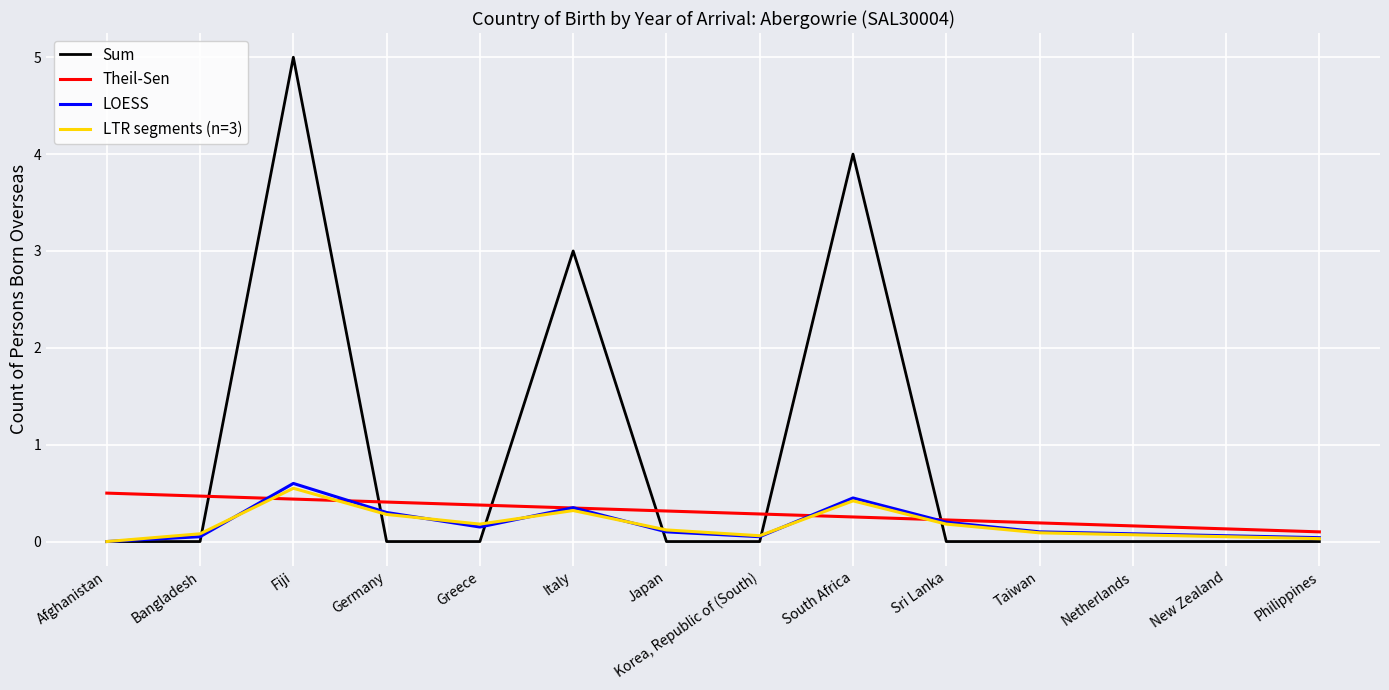

Is the value of LOESS at Greece greater than the value of Theil-Sen at South Africa?

No